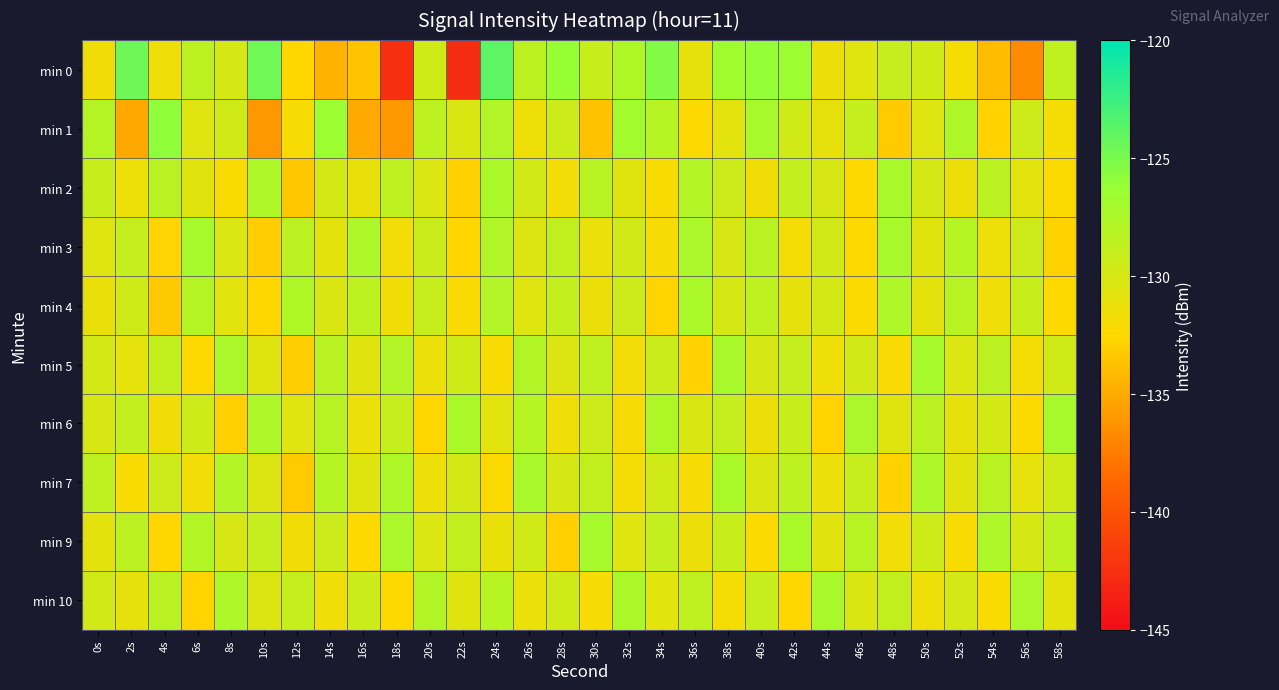

What is the spread (max minus min) of values at 44s?

5.4